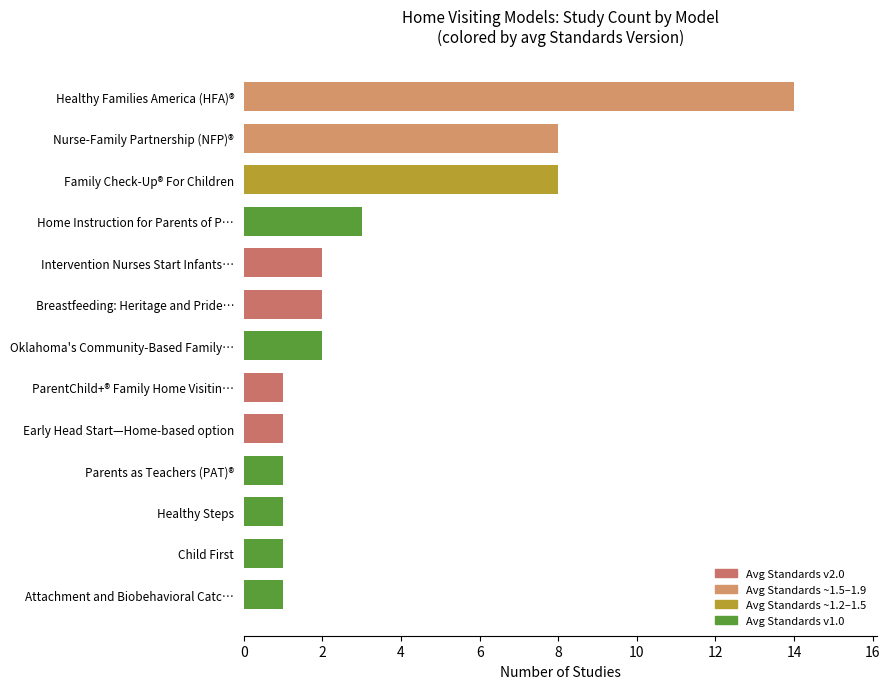

Reading bottom to top, transcribe all the data shown in this chart.

Attachment and Biobehavioral Catc…=1	Child First=1	Healthy Steps=1	Parents as Teachers (PAT)®=1	Early Head Start—Home-based option=1	ParentChild+® Family Home Visitin…=1	Oklahoma's Community-Based Family…=2	Breastfeeding: Heritage and Pride…=2	Intervention Nurses Start Infants…=2	Home Instruction for Parents of P…=3	Family Check-Up® For Children=8	Nurse-Family Partnership (NFP)®=8	Healthy Families America (HFA)®=14